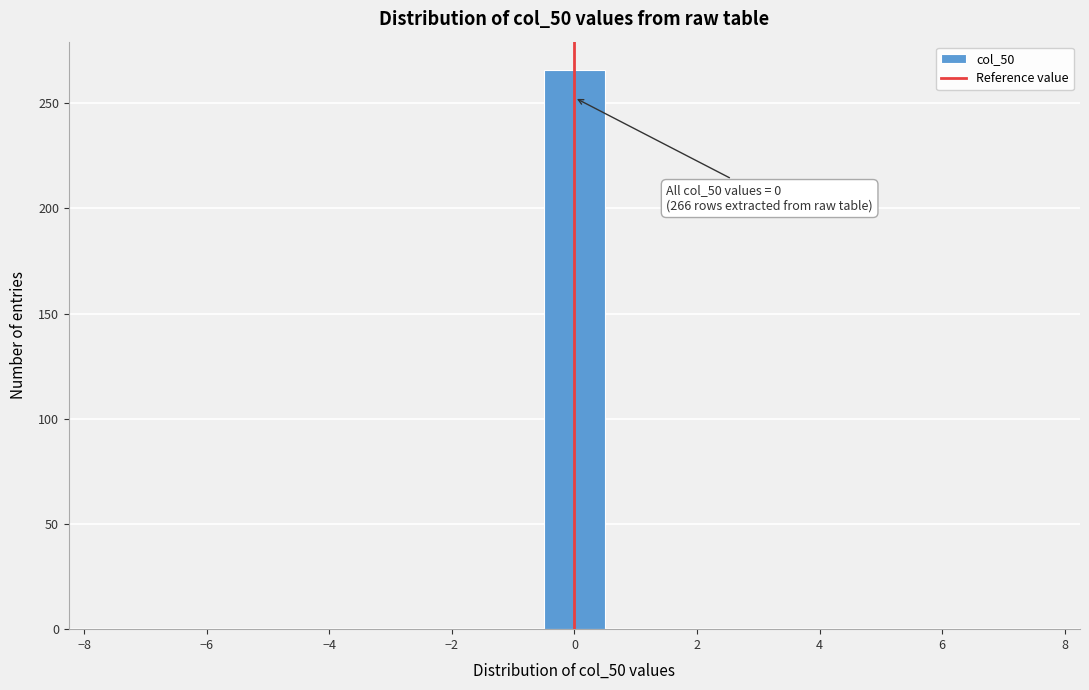

Over which range of the x-axis is the bar tallest?

-0.5 to 0.5